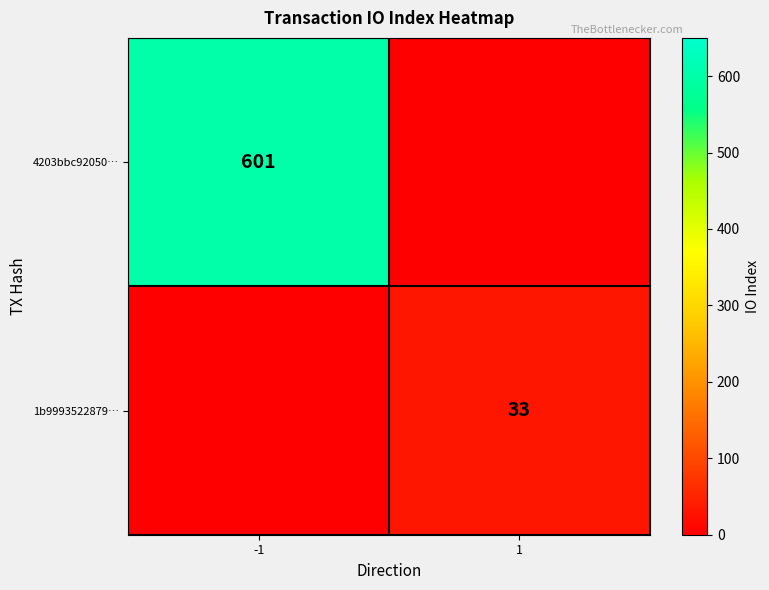

At how many categories does at least one series exceed 3?

2